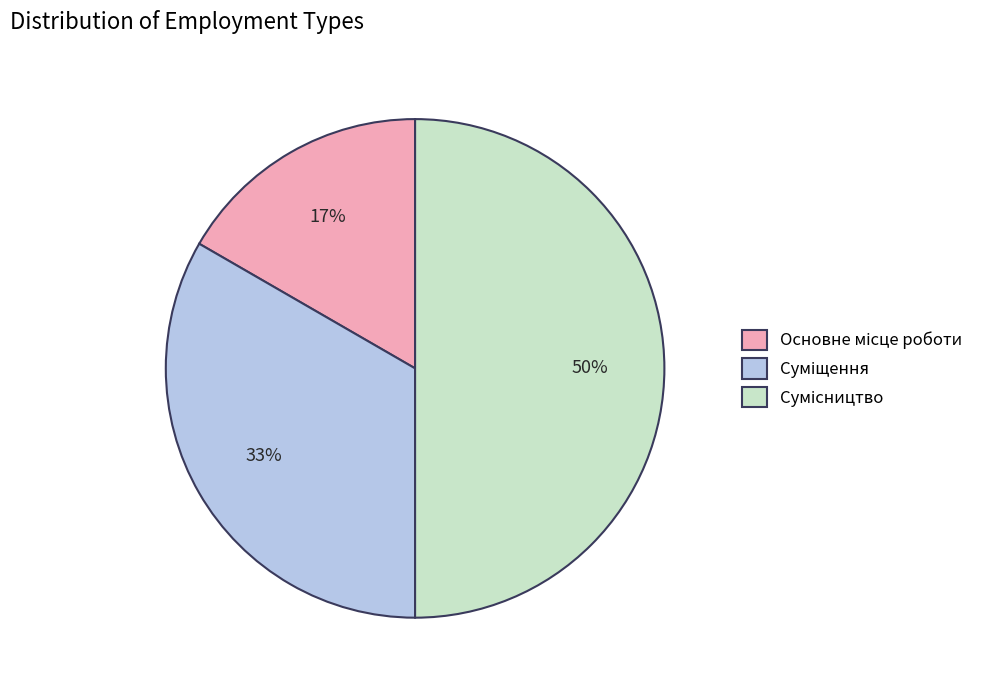

To the nearest percent, what is the difference between the largest and smallest slice percentages?

33%